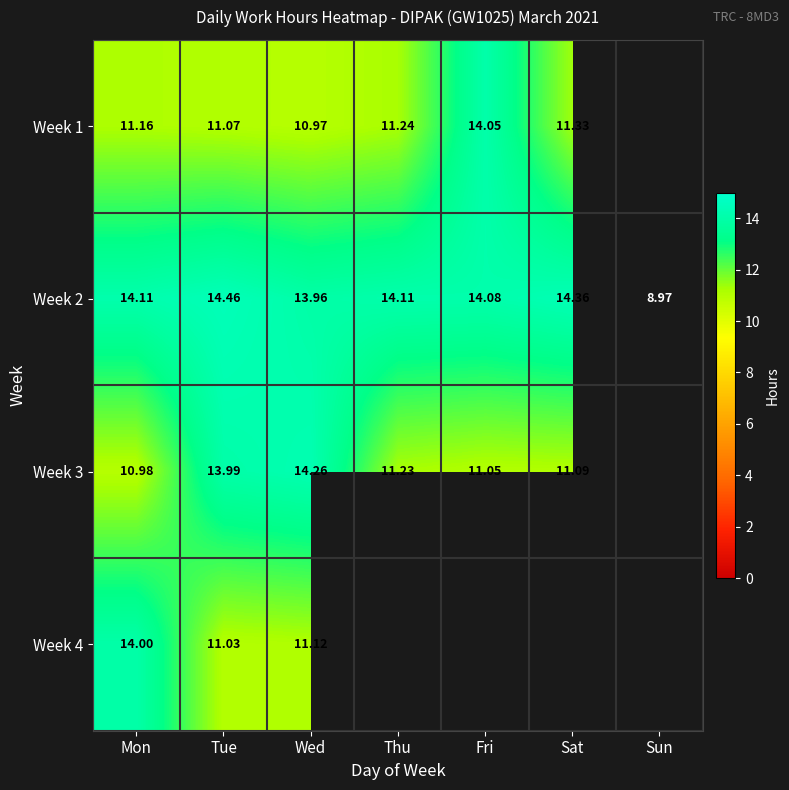

Is the value of Week 3 at Fri greater than the value of Week 2 at Sat?

No